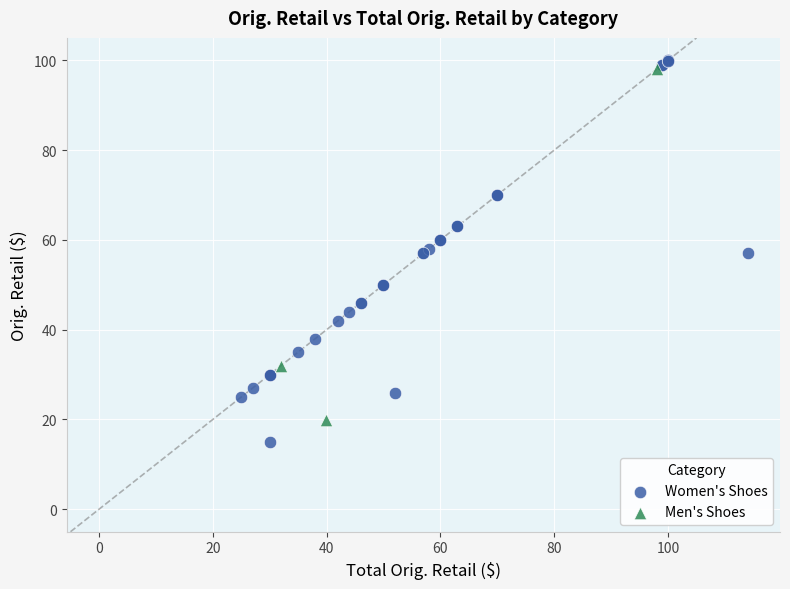

What are all the series names shown in the legend?

Women's Shoes, Men's Shoes